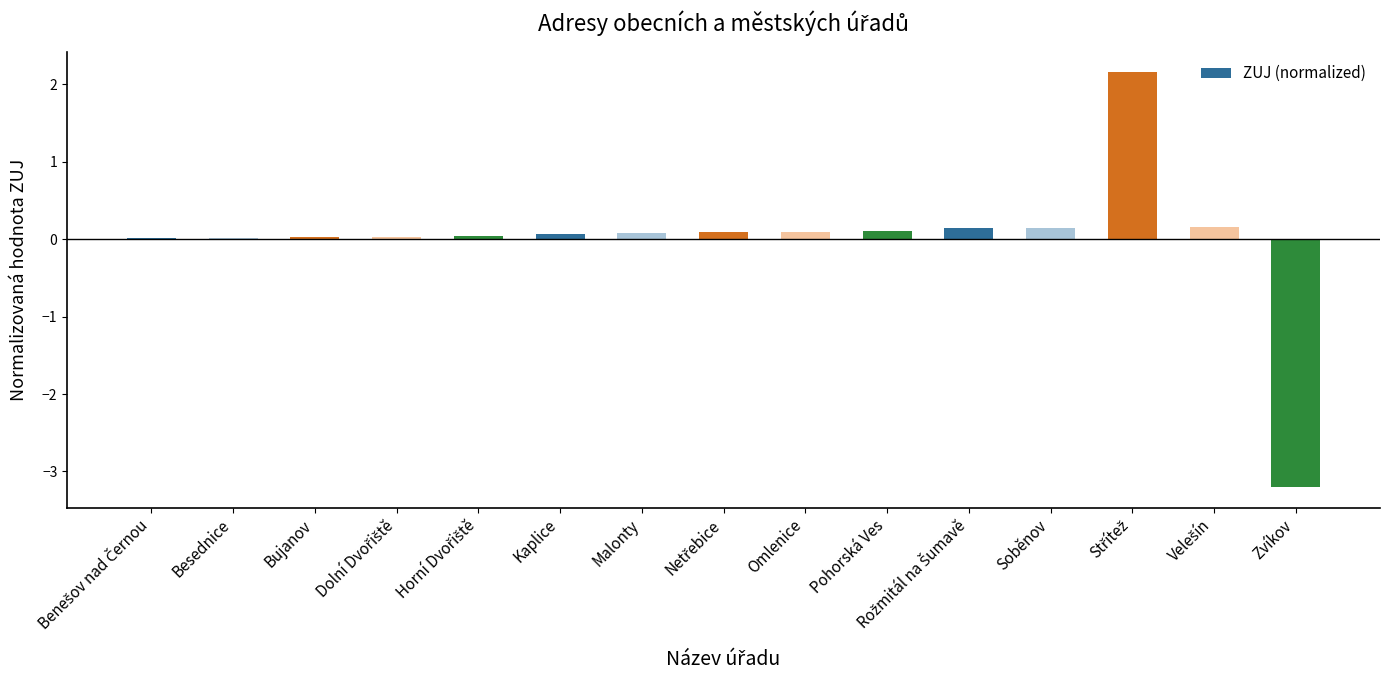

What is the maximum value shown in the chart?

2.2